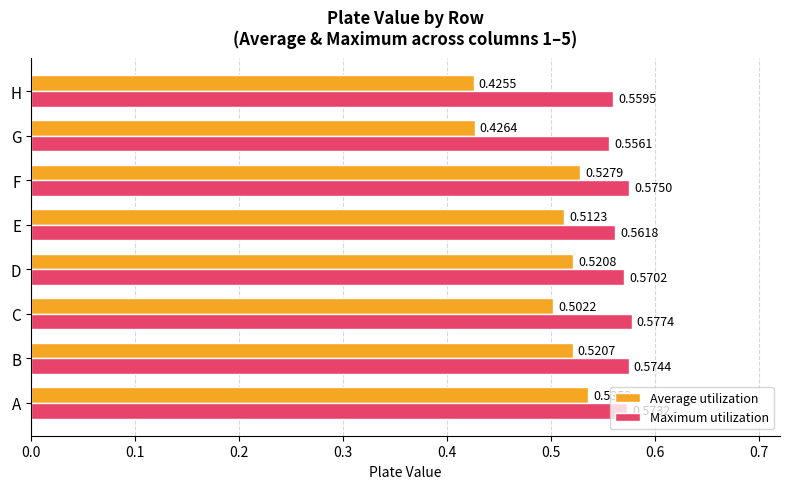

Rank the series by their average value, from highest to lowest.

Maximum utilization, Average utilization